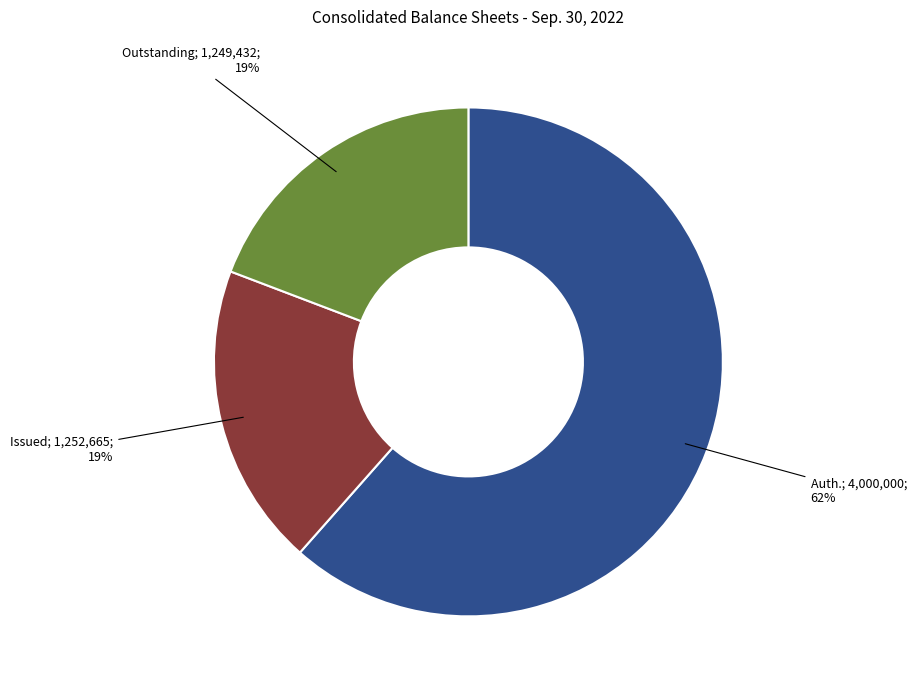

Does any single category account for the majority?

Yes